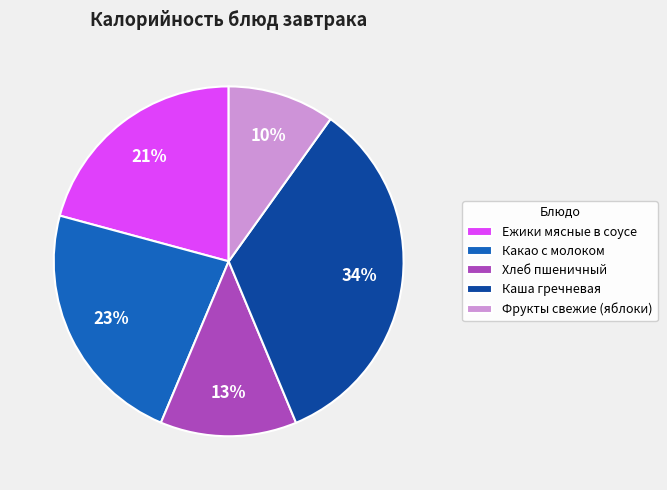

Count the number of slices in the pie.

5